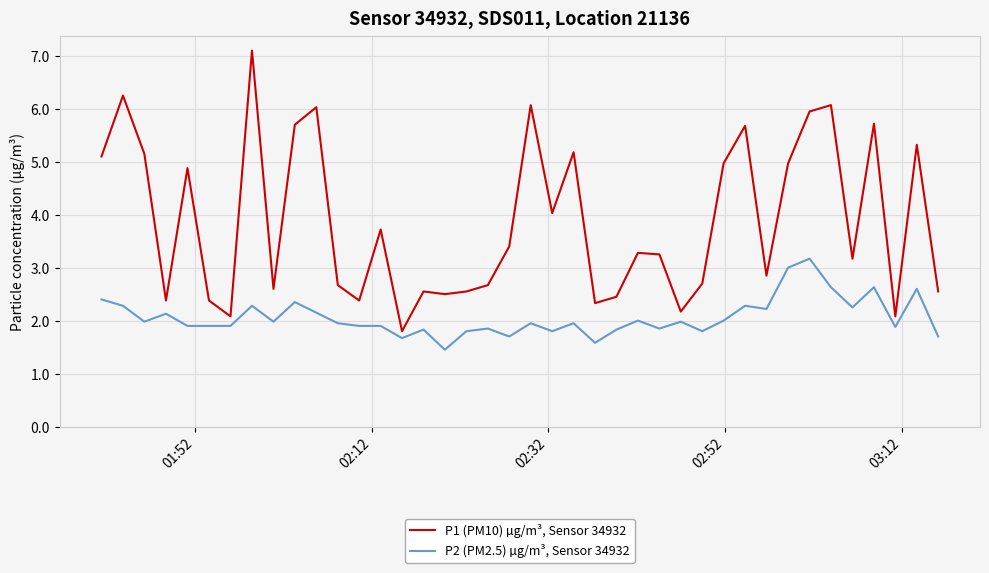

What are all the series names shown in the legend?

P1 (PM10) µg/m³, Sensor 34932, P2 (PM2.5) µg/m³, Sensor 34932